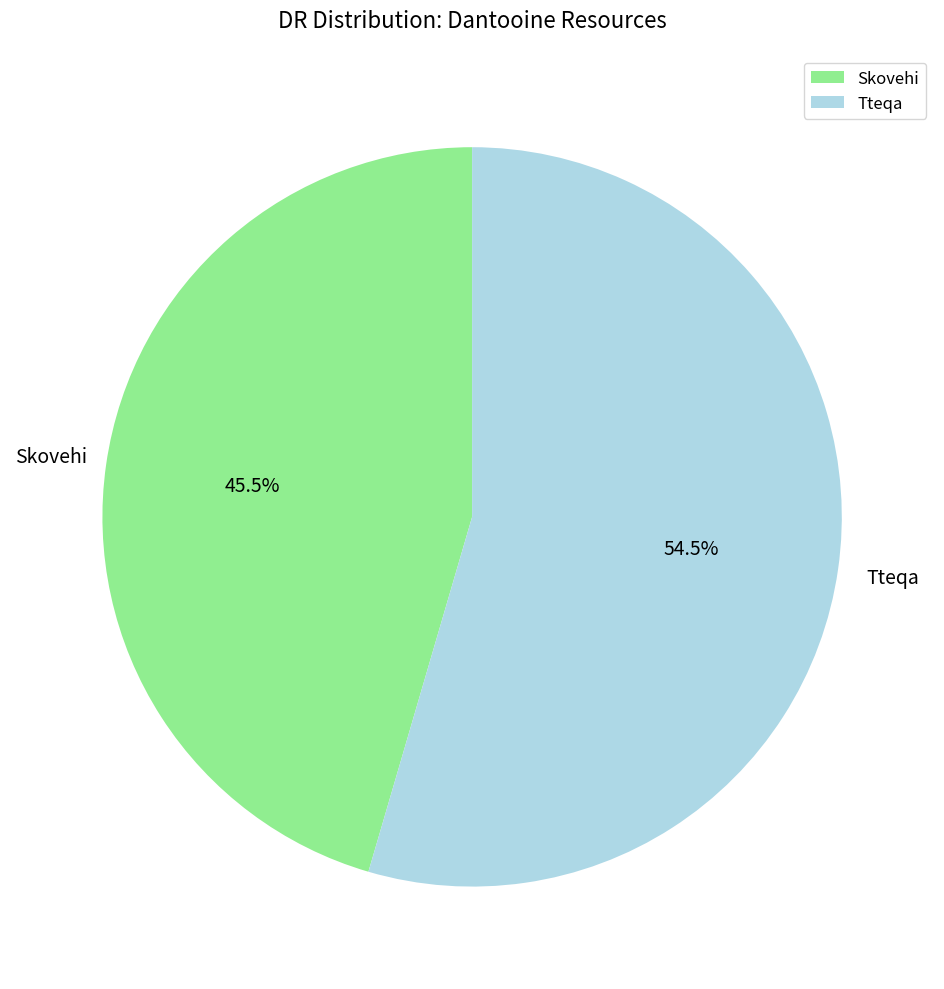

Count the number of slices in the pie.

2